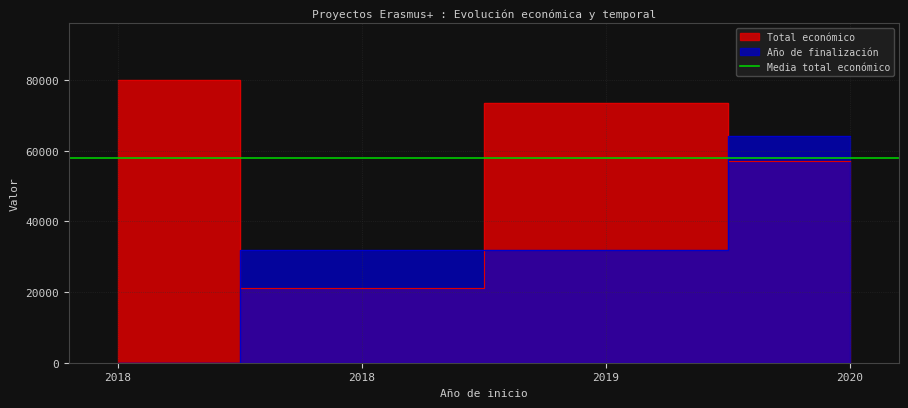

What is the difference between the maximum and minimum values in the Total económico series?

58950.0